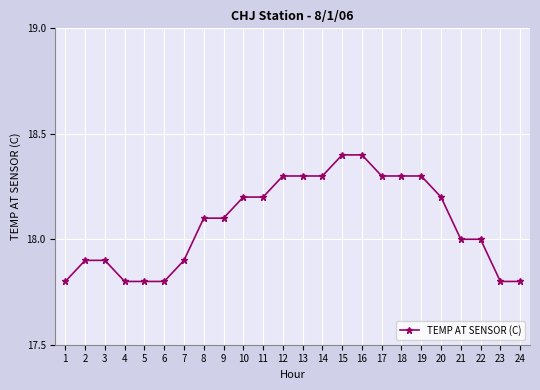

At which label does the data first exceed 18?

8